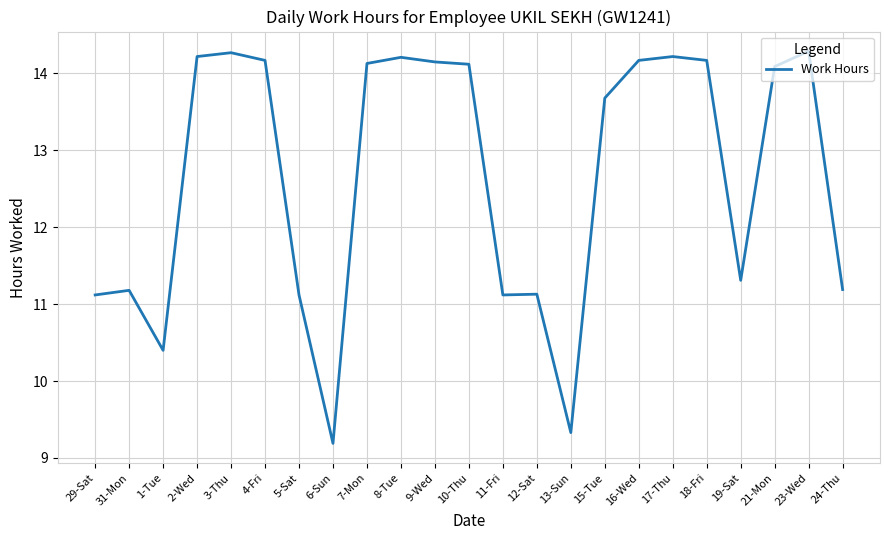

The chart shows a value of 11.3 at 19-Sat. True or false?

True